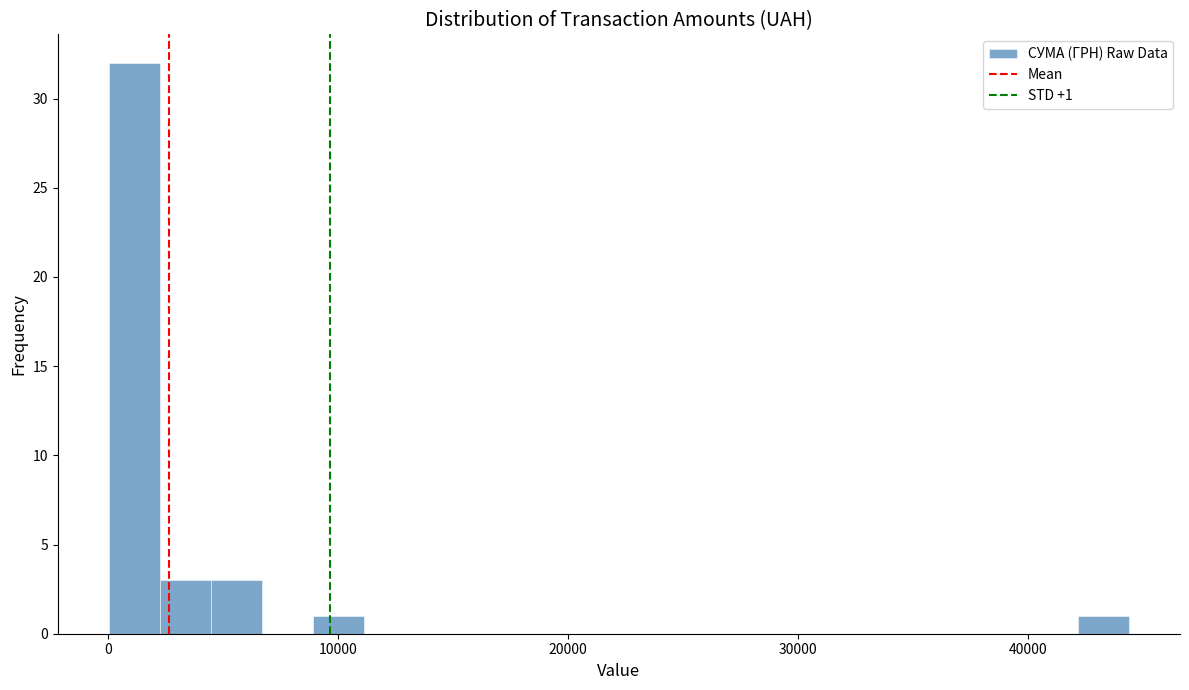

Around what value on the x-axis is the tallest bar? Give the approximate position of its centre, as read against the axis.

1000